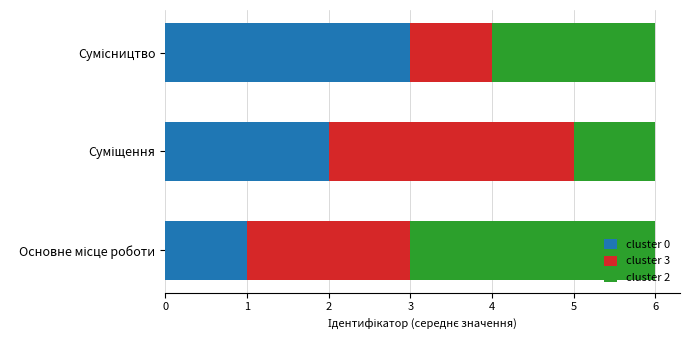

What are all the series names shown in the legend?

cluster 0, cluster 3, cluster 2